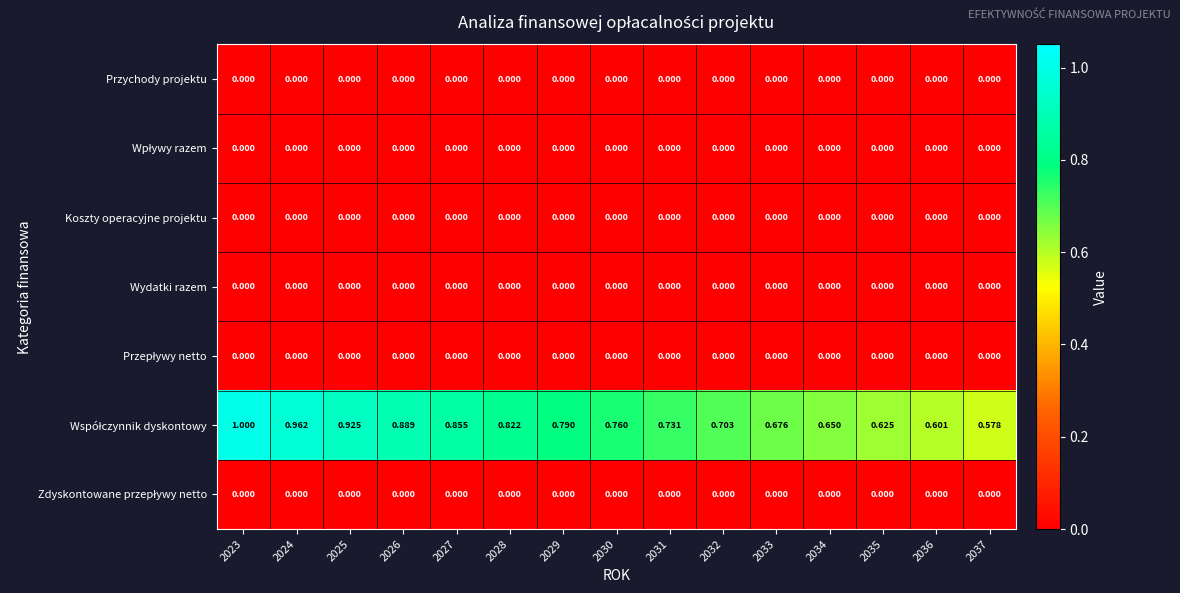

At which category is the sum across all series the highest?

2023